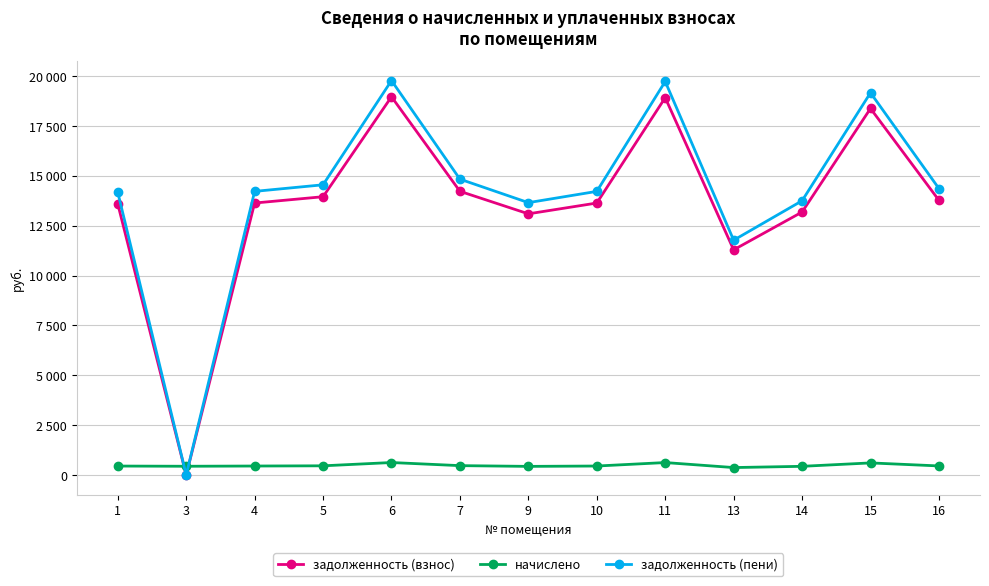

Does the chart have visible grid lines?

Yes